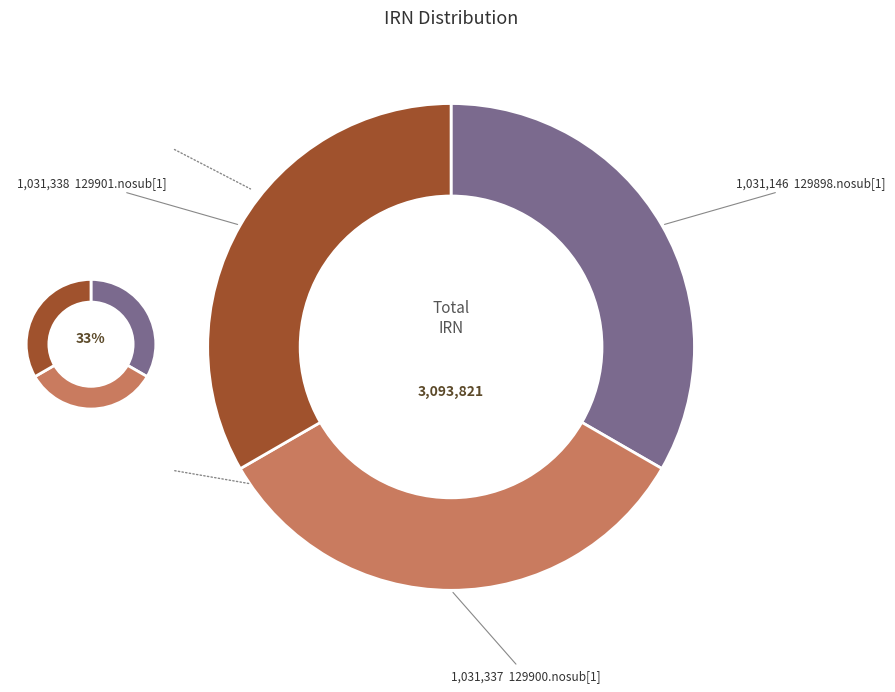

True or false: 129898.nosub[1] accounts for 33% of the total.

True